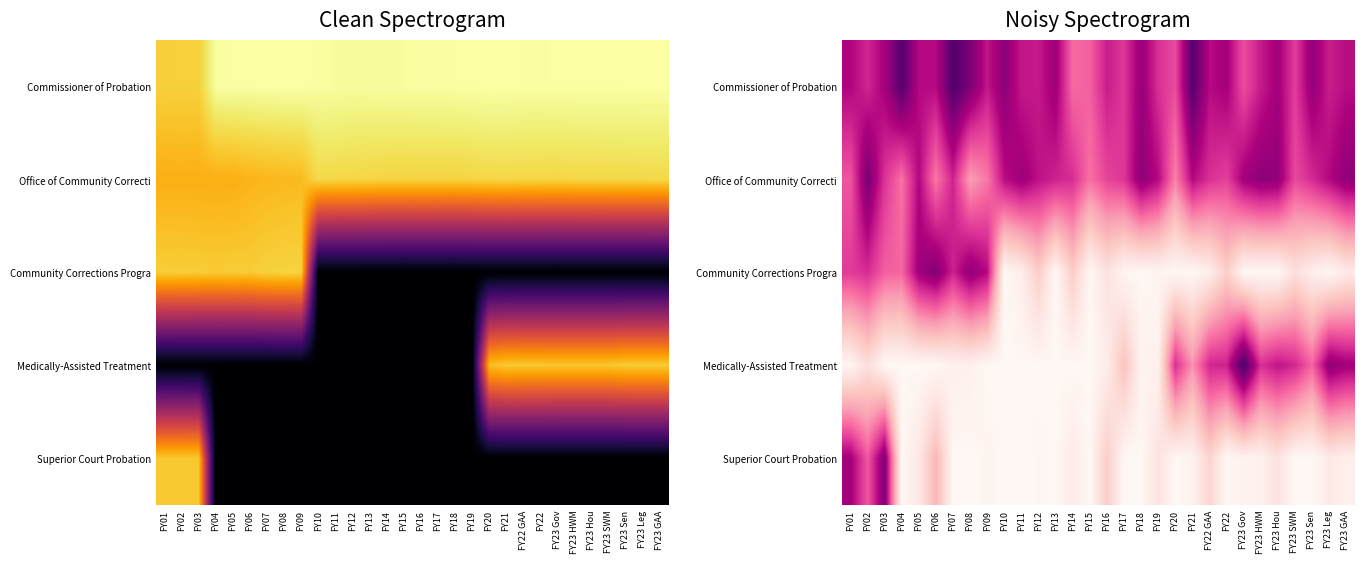

Which category has the highest value in the Community Corrections Progra series?

FY06